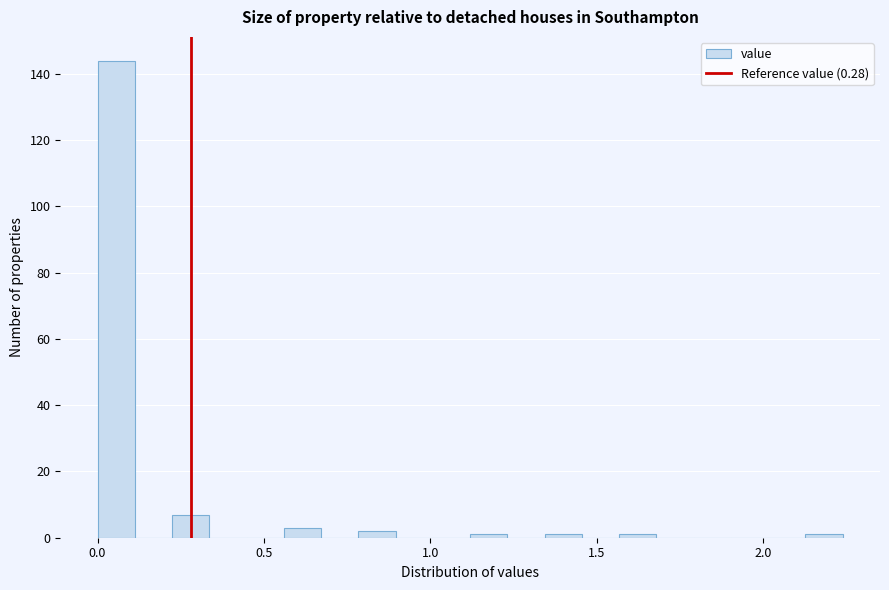

Around what value on the x-axis is the tallest bar? Give the approximate position of its centre, as read against the axis.

0.05